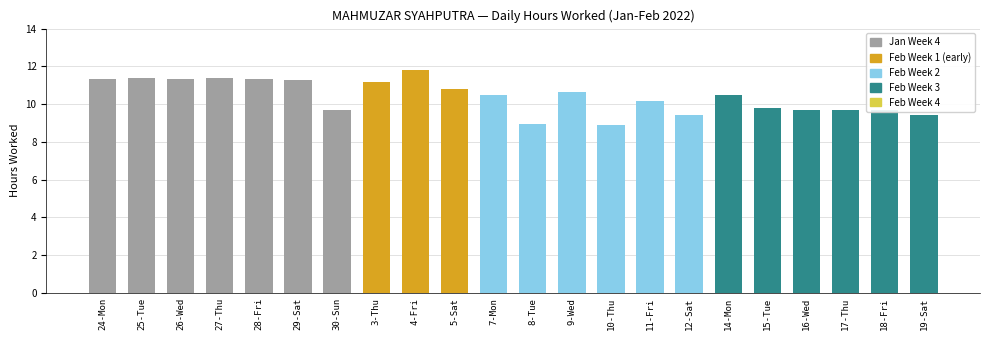

Is it true that the value at 18-Fri is 9.7?

True